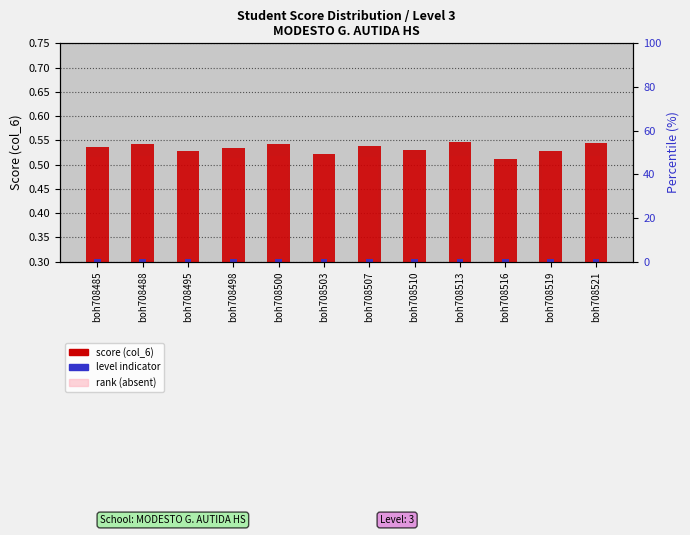

The score (col_6) series shows 0.5 at boh708519. True or false?

True